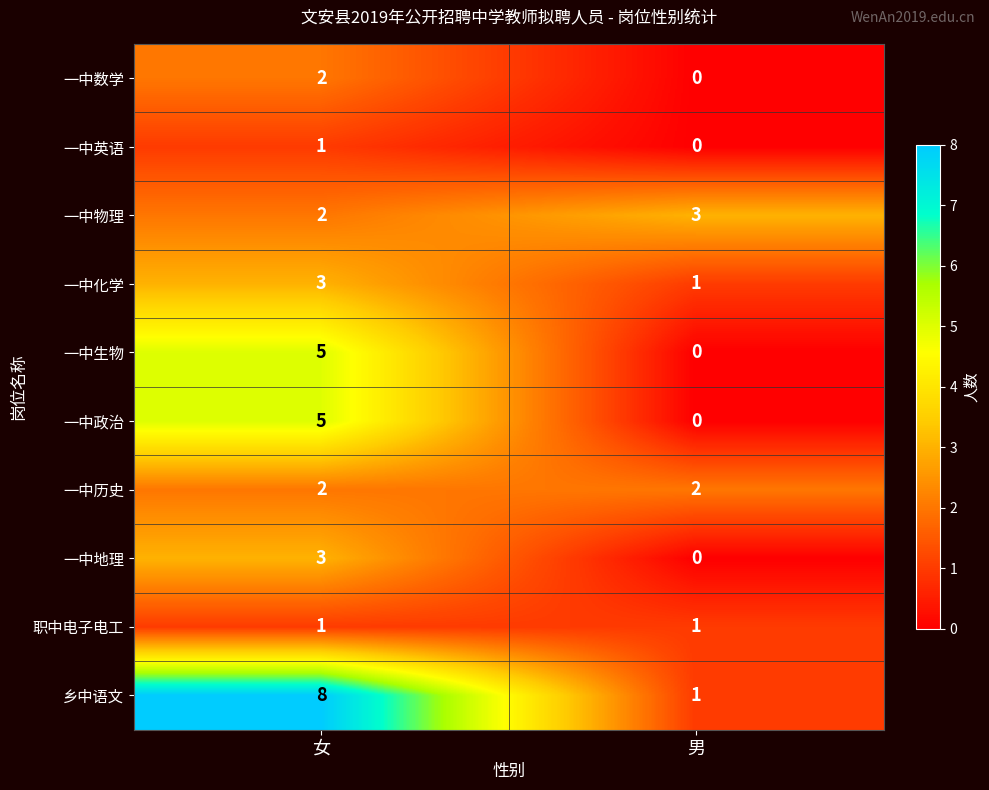

At how many categories does at least one series exceed 0?

2